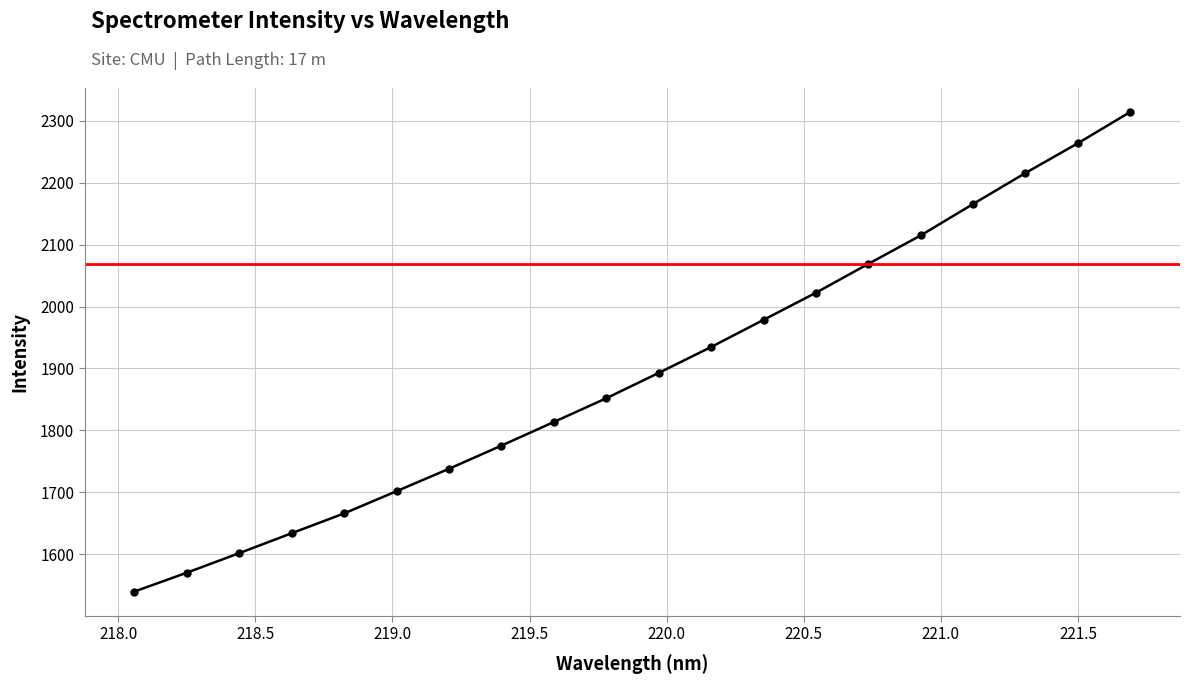

Rank the categories by value from lowest to highest.

218.0596, 218.2508, 218.442, 218.6332, 218.8244, 219.0156, 219.2067, 219.3979, 219.589, 219.7801, 219.9712, 220.1623, 220.3533, 220.5444, 220.7354, 220.9264, 221.1174, 221.3083, 221.4993, 221.6902